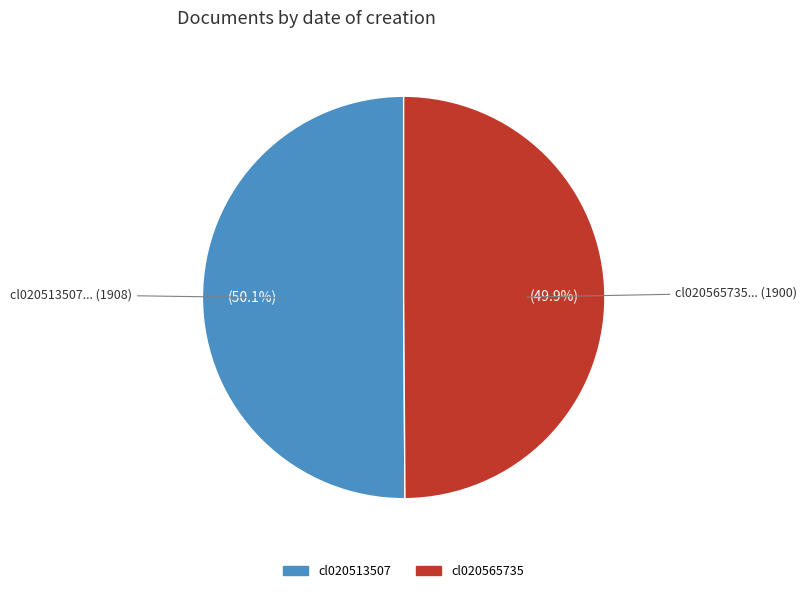

What is the ratio of the value at cl020513507 to the value at cl020565735?

1.0